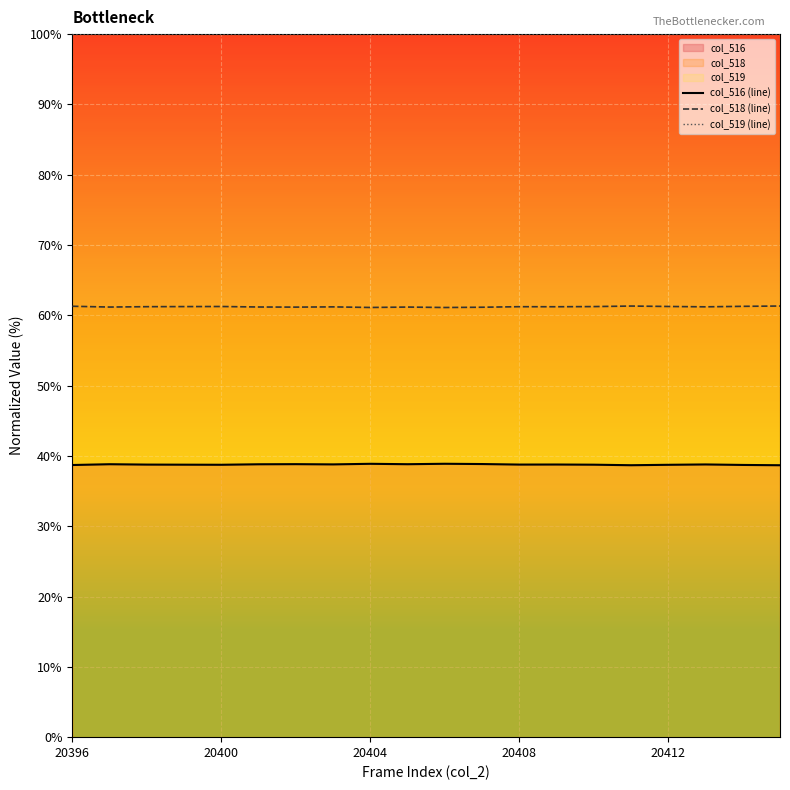

What is the minimum value shown in the chart?

38.7